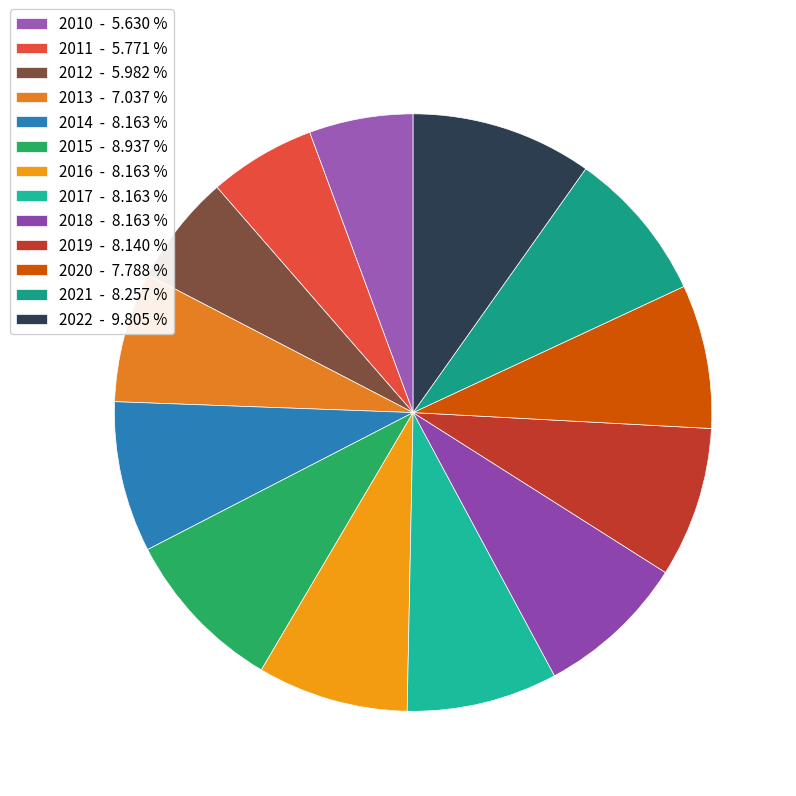

What is the smallest slice in the pie chart?

2010